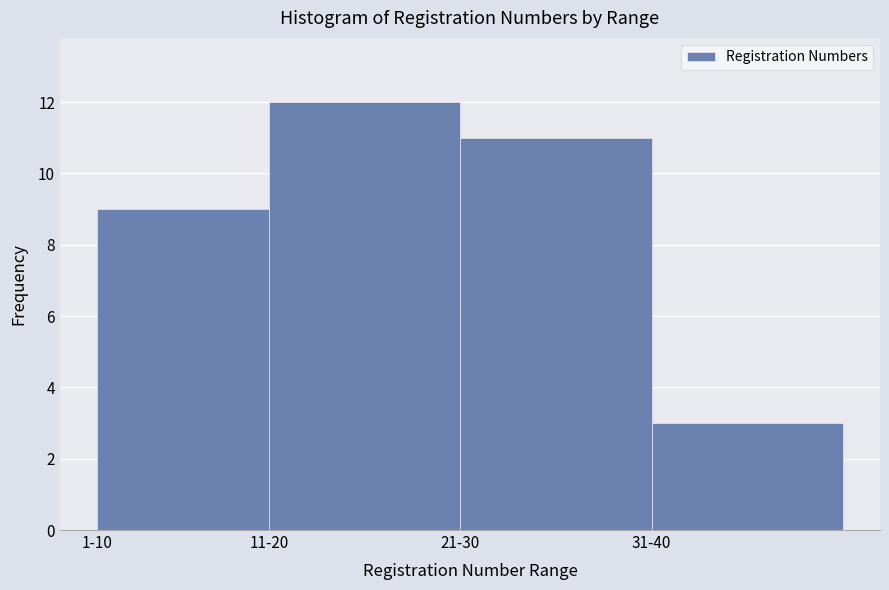

Reading right to left, transcribe all the data shown in this chart.

3	11	12	9